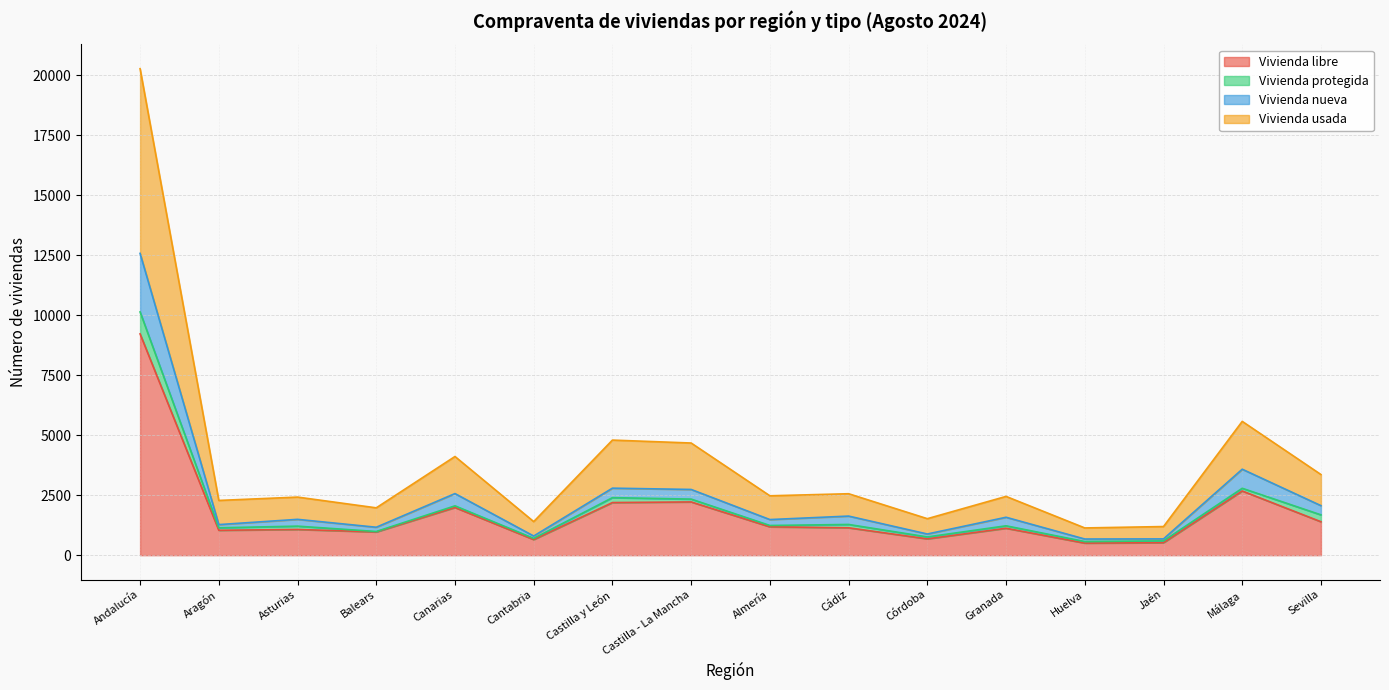

At which category is the sum across all series the highest?

Andalucía